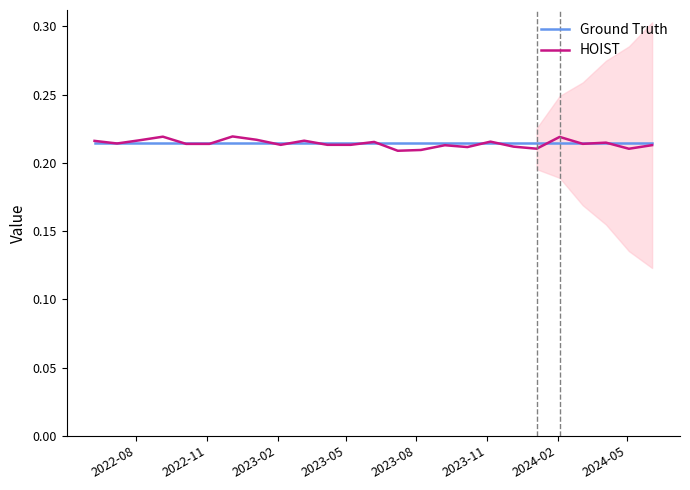

What position from the left is 2022-08?

1